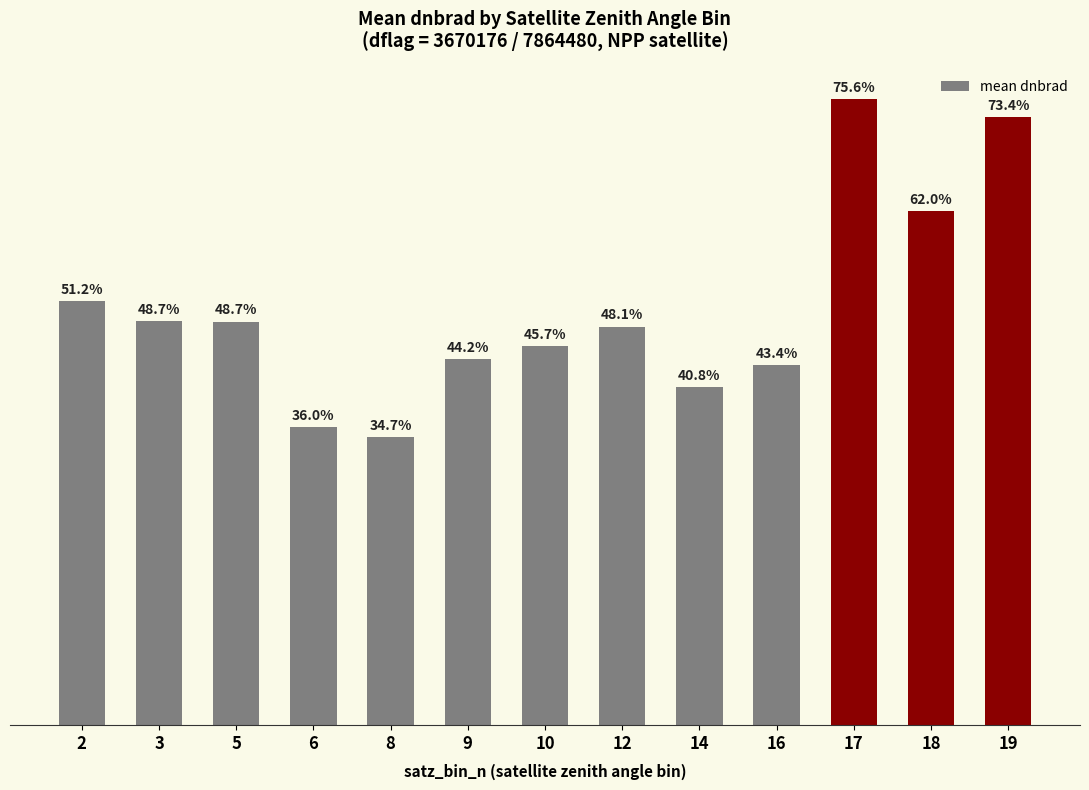

What is the difference between the maximum and second lowest values?

0.4